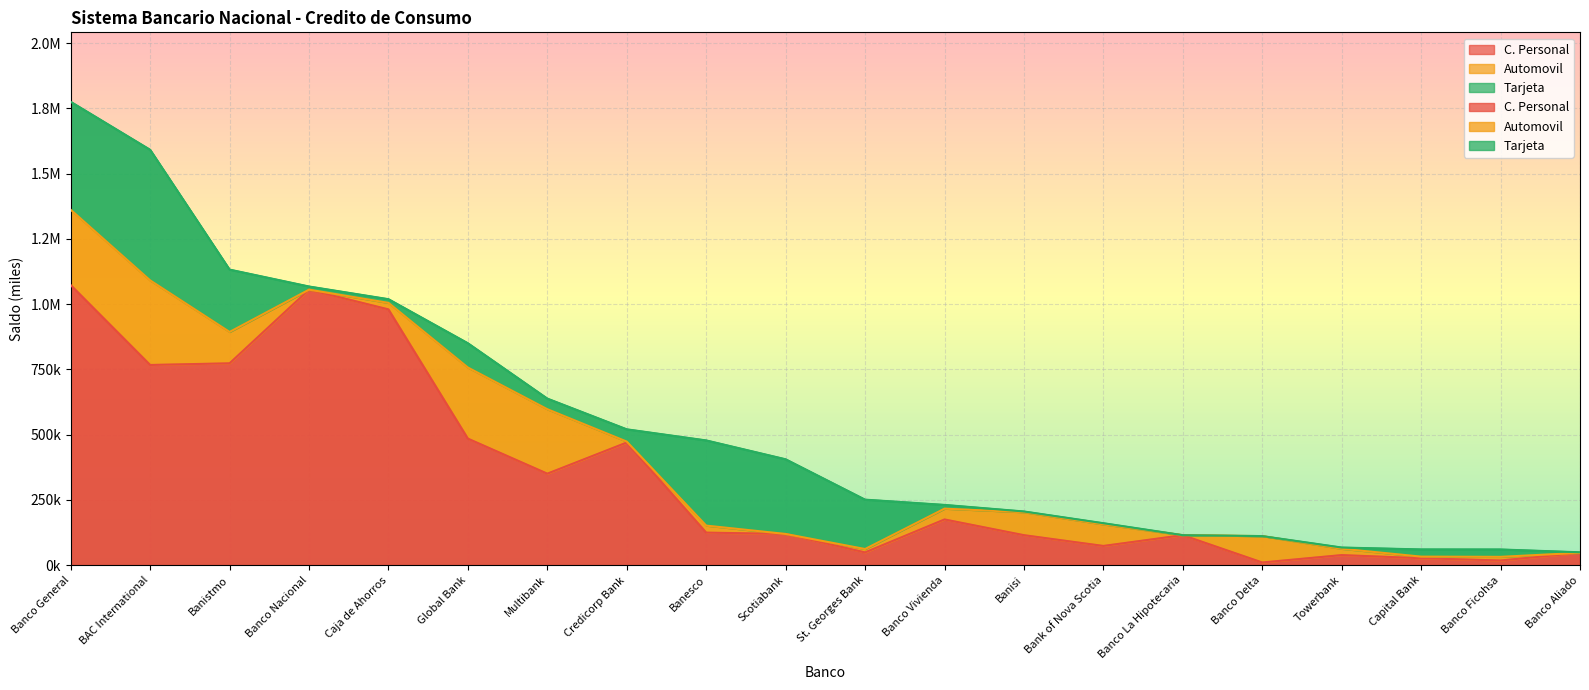

Between Global Bank and St. Georges Bank, which series saw the biggest shift?

C. Personal